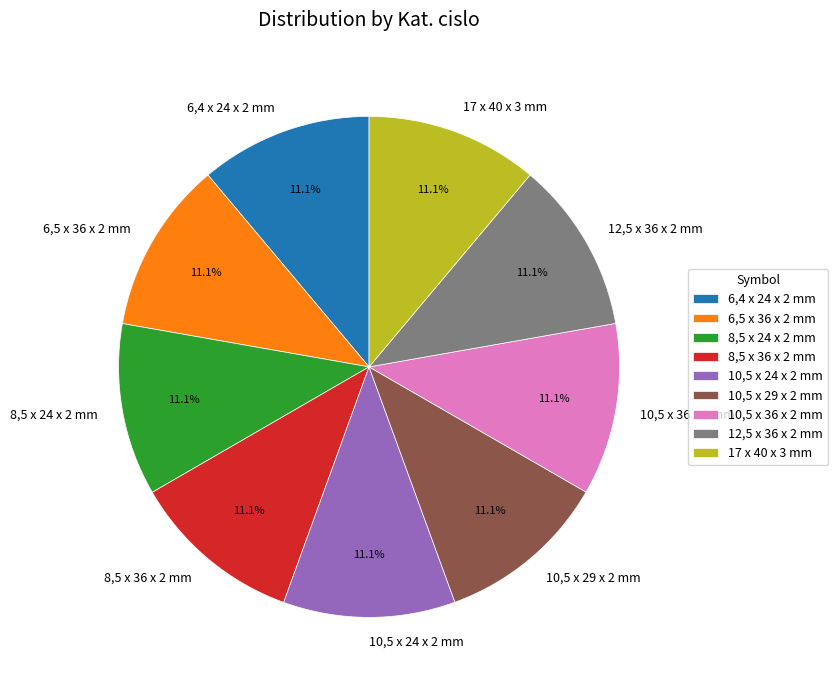

Approximately how many times larger is the value at 10,5 x 24 x 2 mm compared to 8,5 x 24 x 2 mm?

1.0